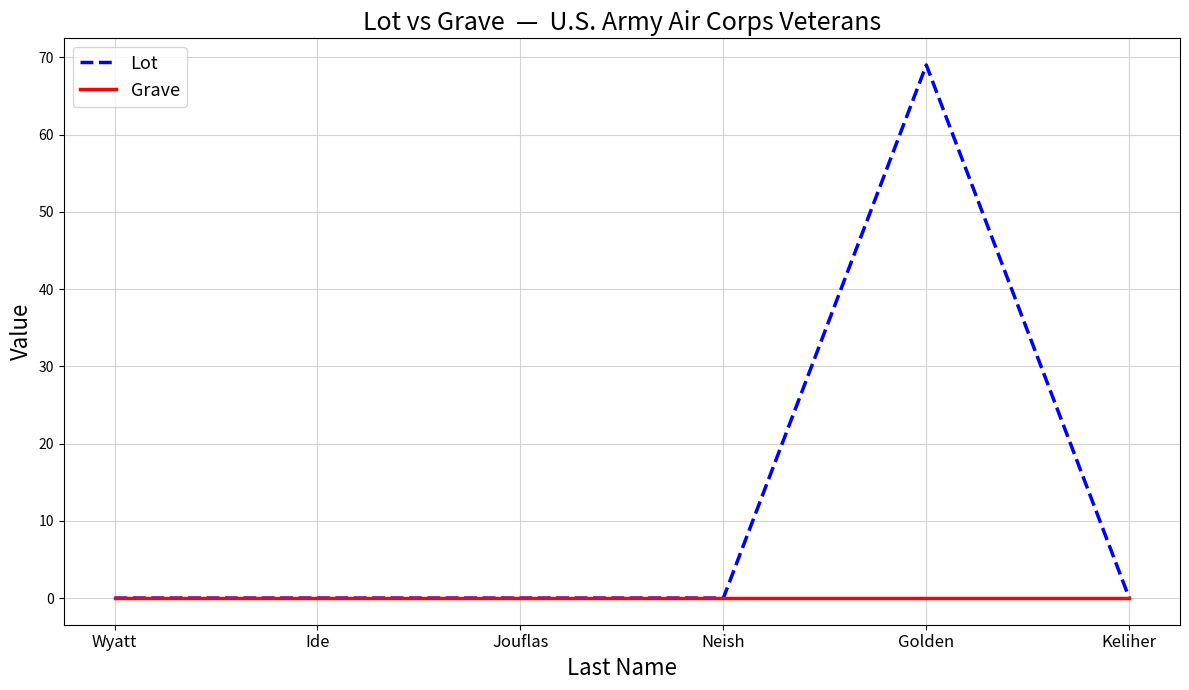

What is the greatest value displayed?

69